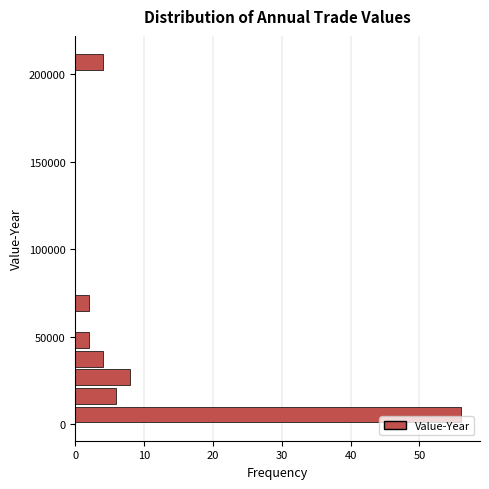

Around what value on the y-axis is the longest bar? Give the approximate position of its centre, as read against the axis.

5000